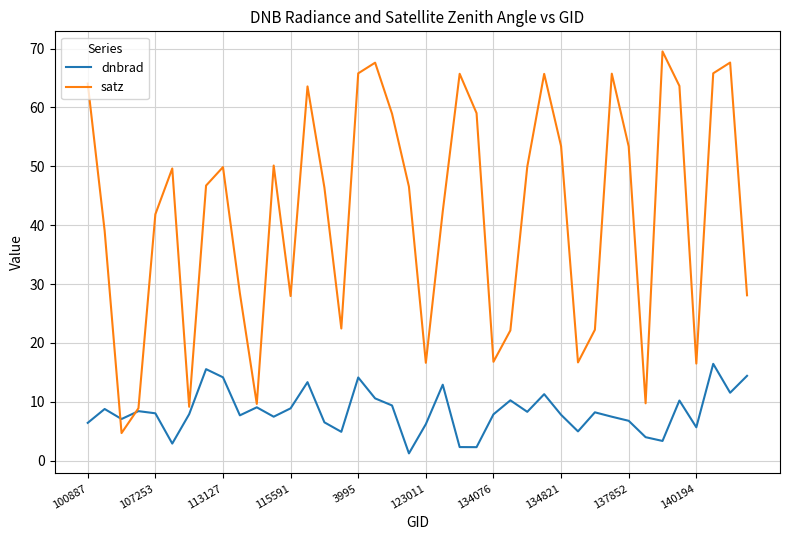

List the series in order of their peak value, highest first.

satz, dnbrad